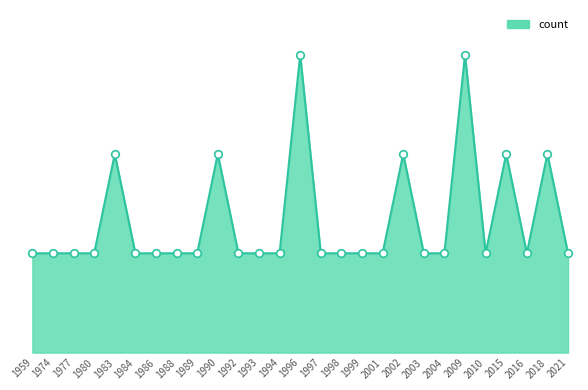

What is the ratio of the value at 2009 to the value at 2021?

3.0